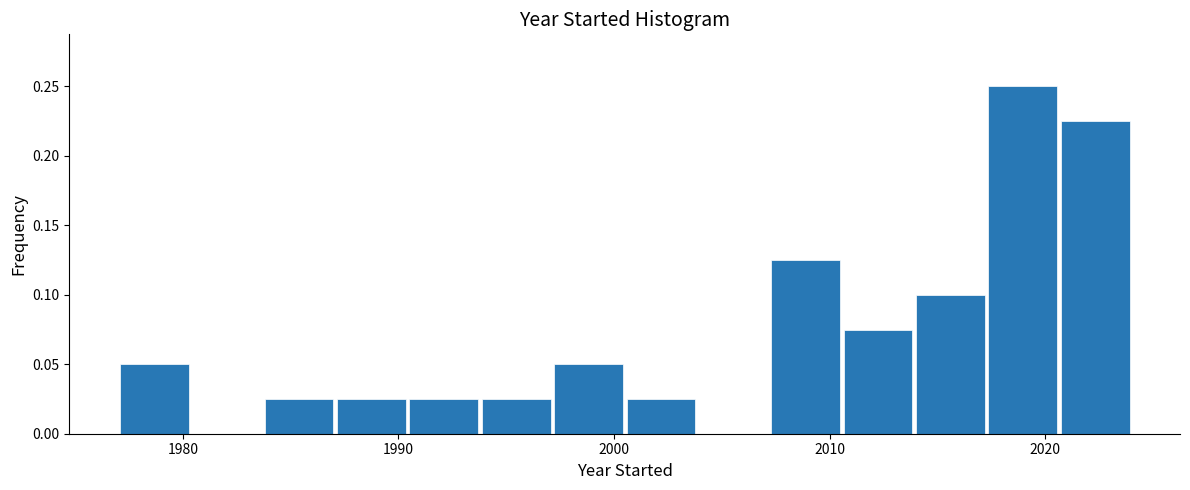

Read against the x-axis, roughly where is the centre of the tallest bar?

2019